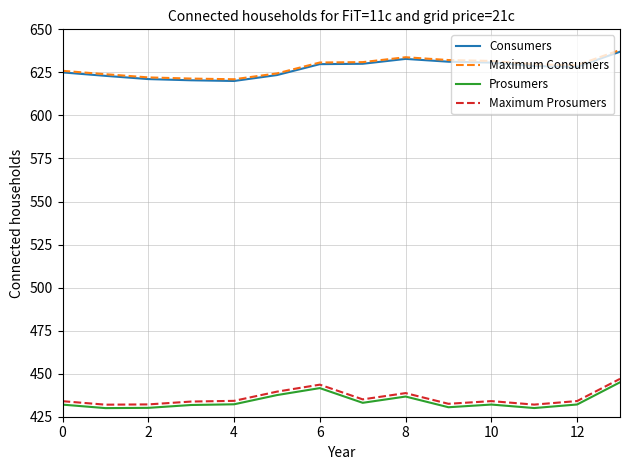

What is the maximum value shown in the chart?

638.0